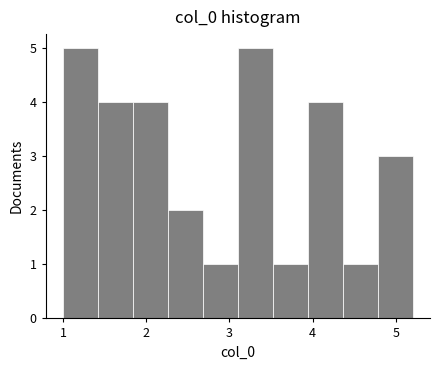

Reading left to right, list every bar in this chart as the range it spans on the x-axis followed by its height. Neither the bar edges nor the heights are printed on the chart, so give them approximately, as read against the axes.

1.00 to 1.42: 5
1.42 to 1.84: 4
1.84 to 2.26: 4
2.26 to 2.68: 2
2.68 to 3.10: 1
3.10 to 3.52: 5
3.52 to 3.94: 1
3.94 to 4.36: 4
4.36 to 4.78: 1
4.78 to 5.20: 3